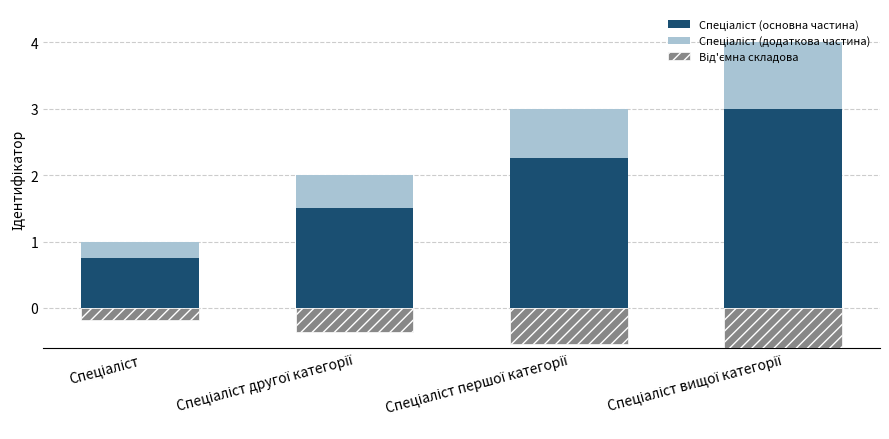

What is the sum of all Спеціаліст (основна частина) values?

7.5